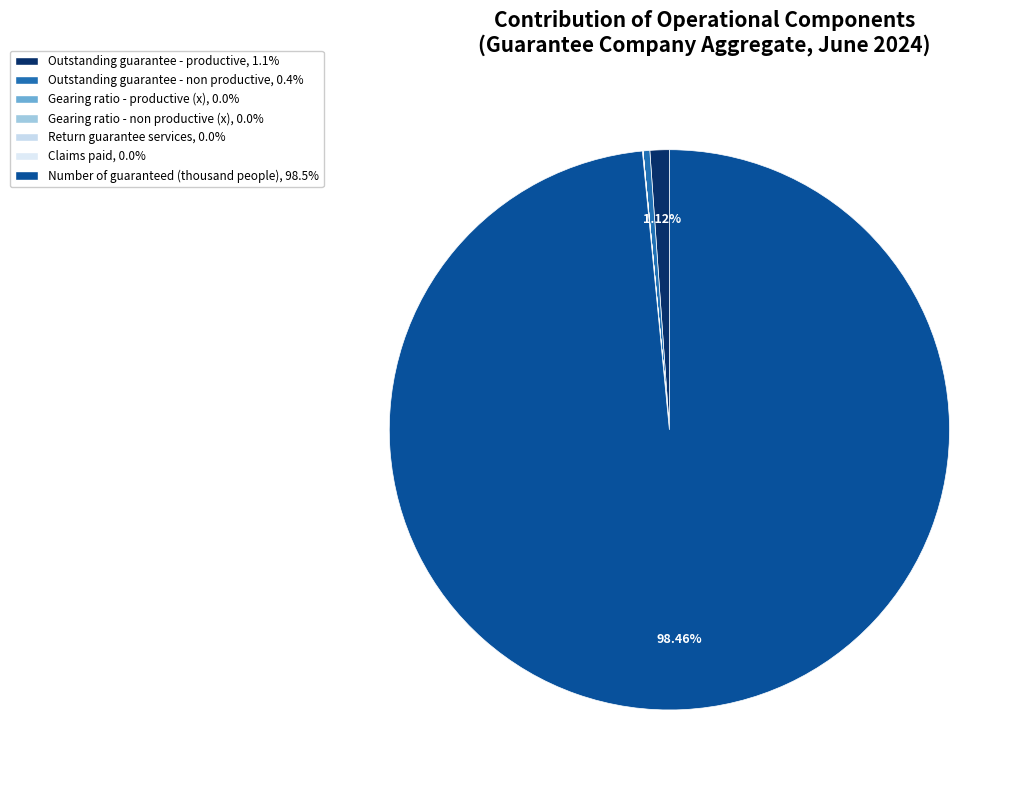

Rank the categories by value from lowest to highest.

5. Gearing ratio - non productive (x), 4. Gearing ratio - productive (x), 7. Return guarantee services, 8. Claims paid, 2. Outstanding guarantee - non productive, 1. Outstanding guarantee - productive, 9. Number of guaranteed (thousand people)